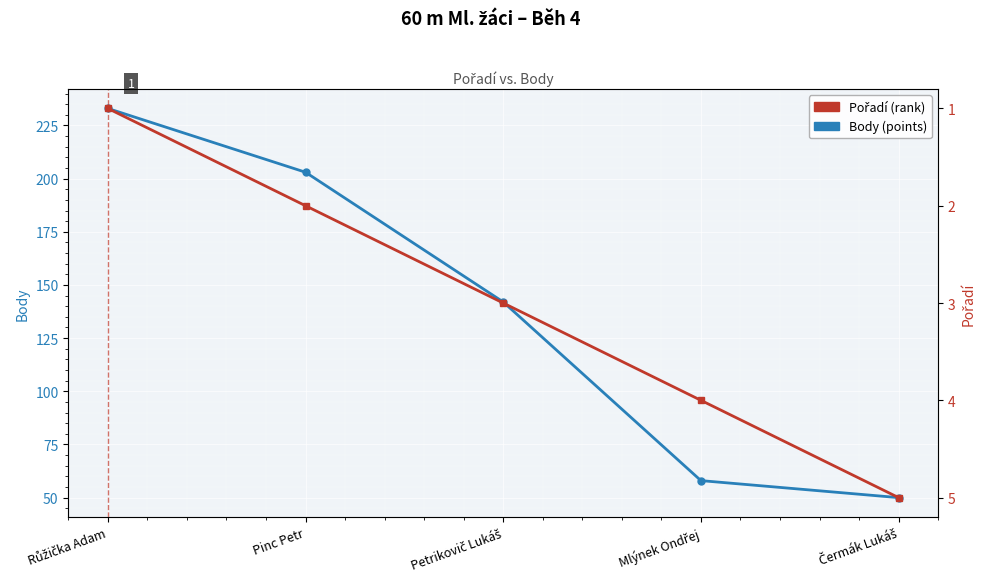

What is the difference between the maximum and minimum values in the Pořadí series?

4